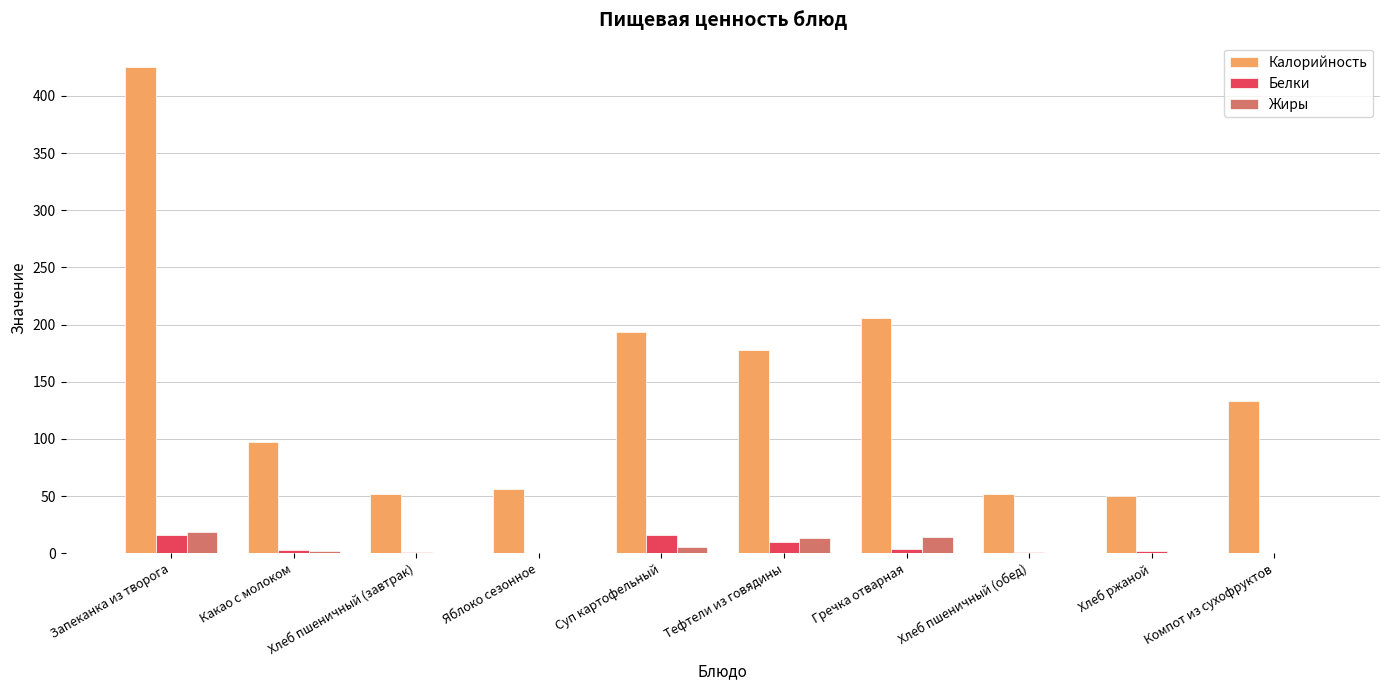

Is the value of Белки at Яблоко сезонное greater than the value of Калорийность at Суп картофельный?

No